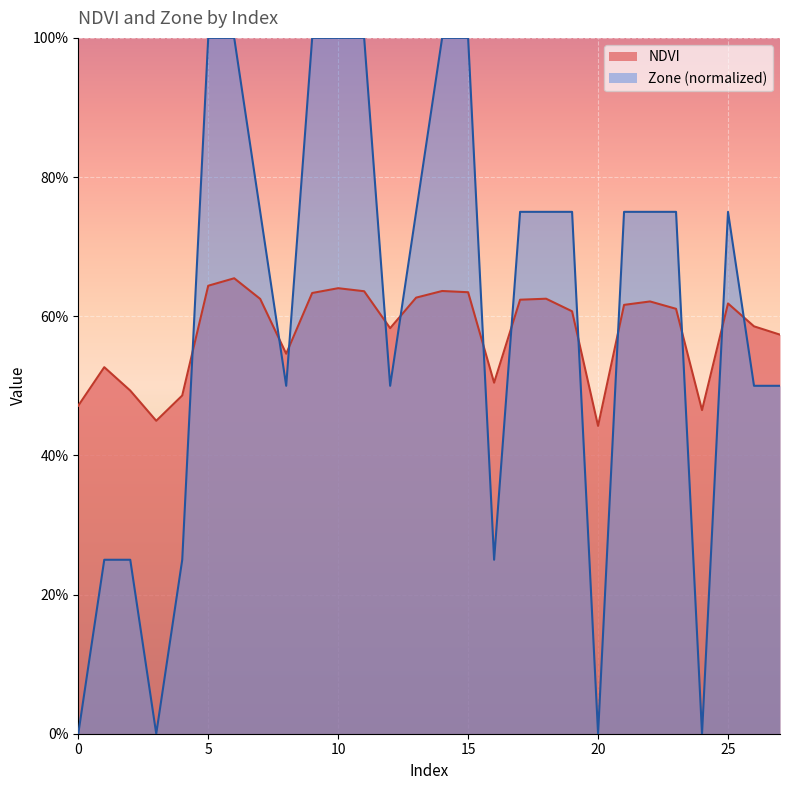

Rank the series by their average value, from highest to lowest.

Zone (normalized), NDVI